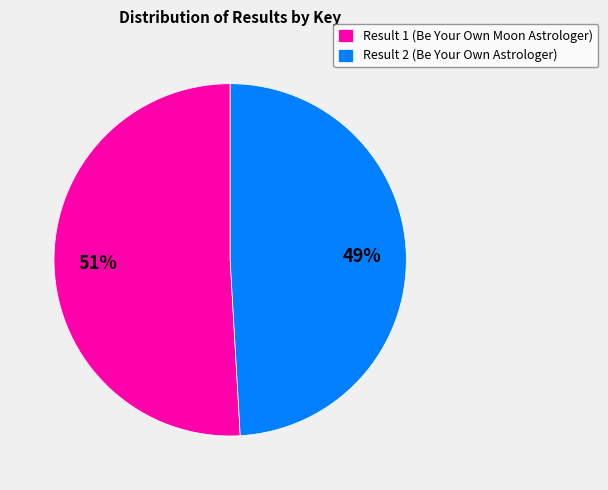

To the nearest percent, what is the difference between the largest and smallest slice percentages?

2%